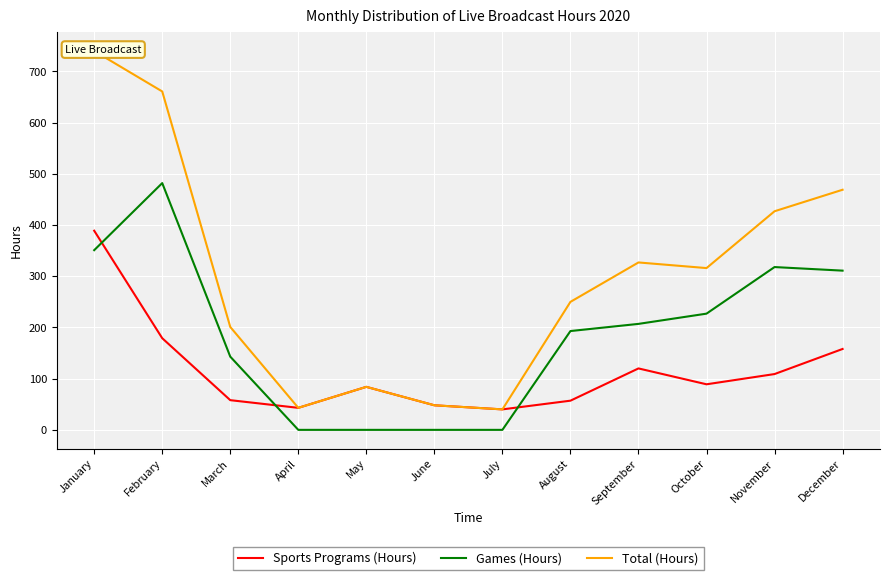

What is the lowest value of the Sports Programs (Hours) series?

40